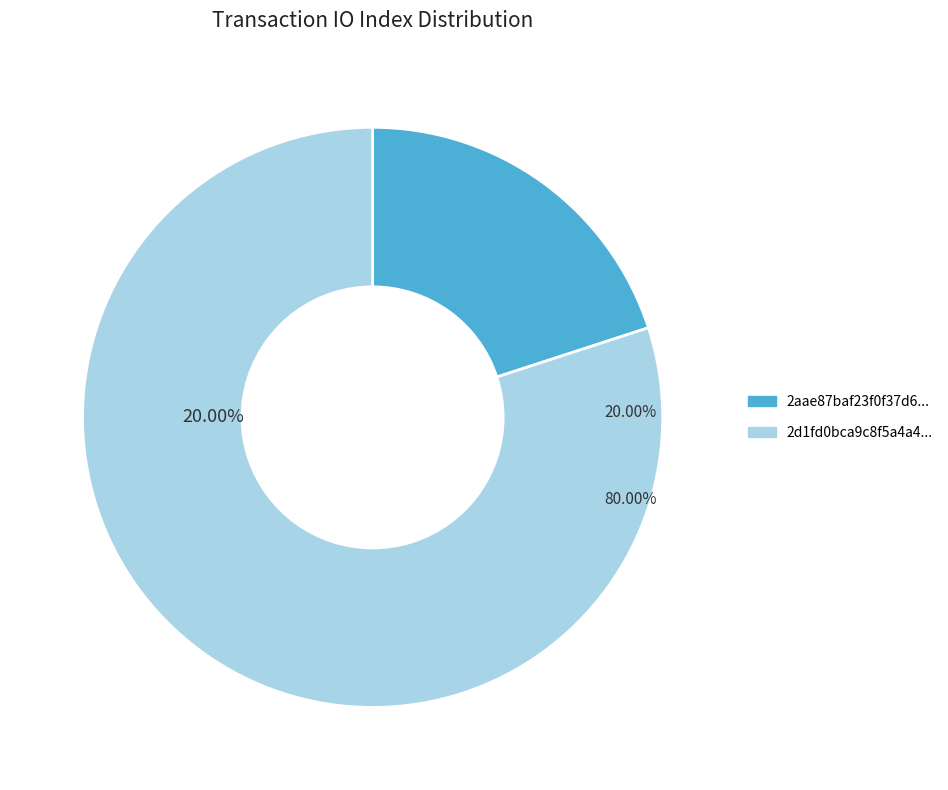

Is tx_index_3 the majority of the pie?

No